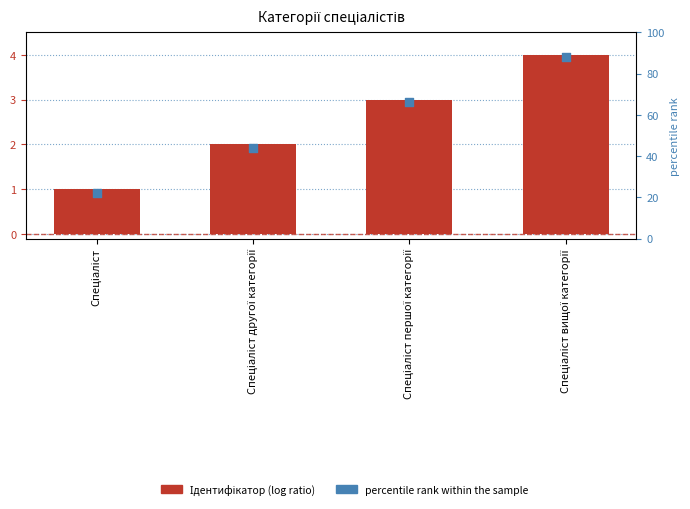

What is the total value across all series at Спеціаліст вищої категорії?

92